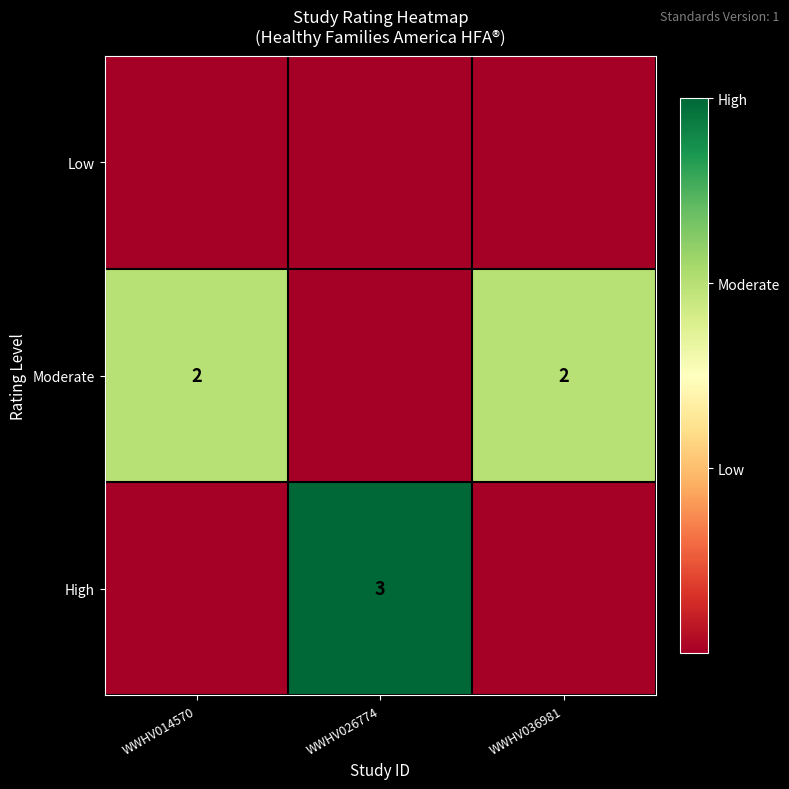

At how many categories does at least one series exceed 2?

1